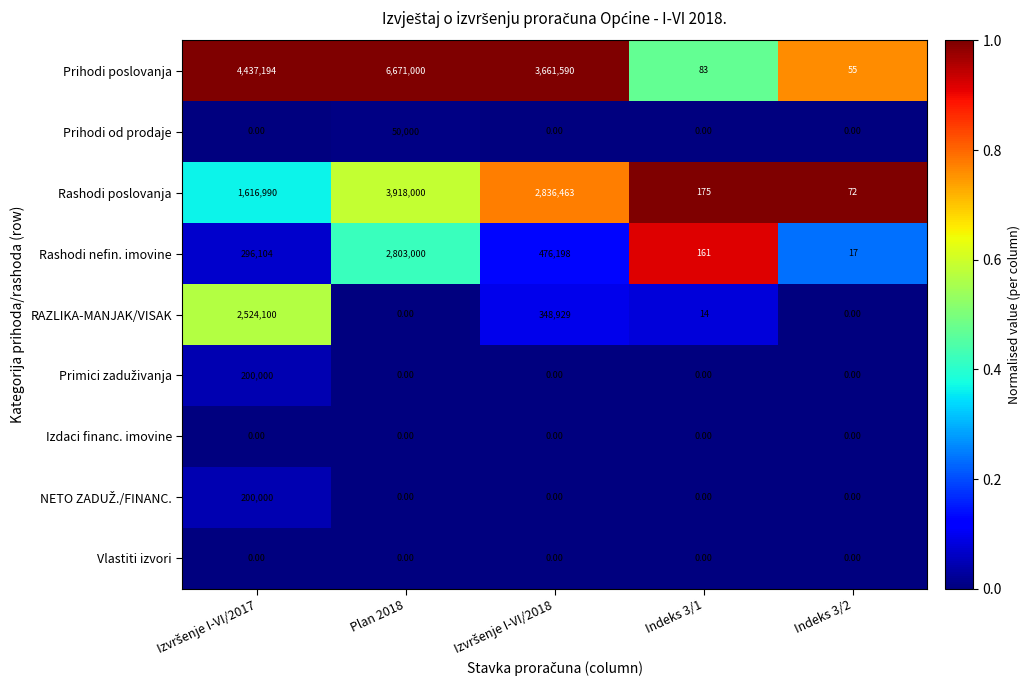

What is the spread (max minus min) of values at Plan 2018?

6671000